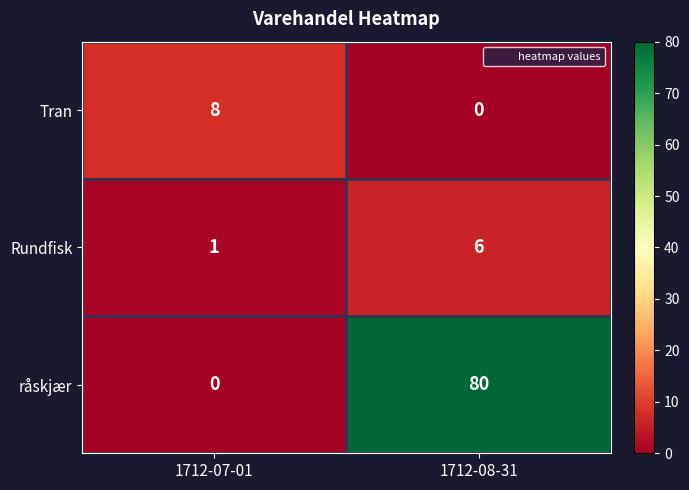

What is the maximum value shown in the chart?

80